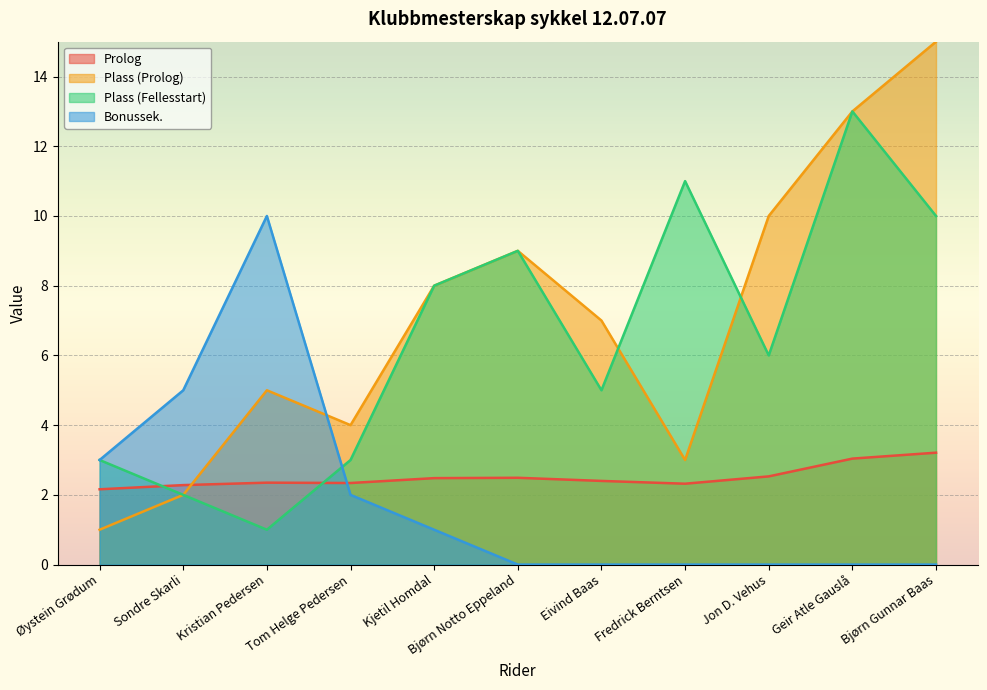

How many values in Bonussek. are above zero?

5